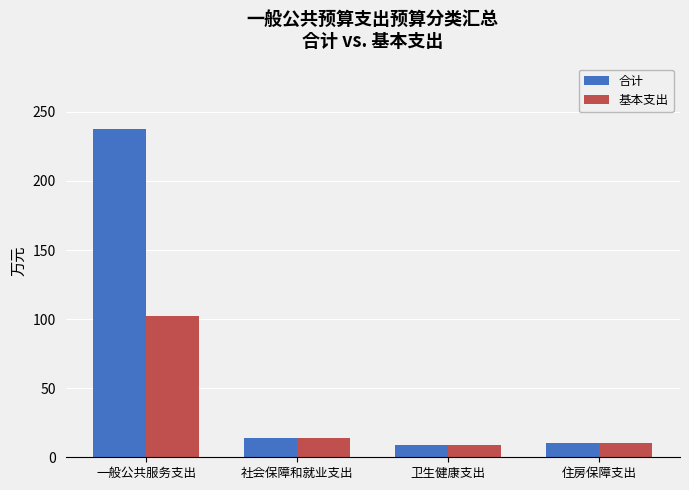

The 基本支出 series shows 102.4 at 一般公共服务支出. True or false?

True